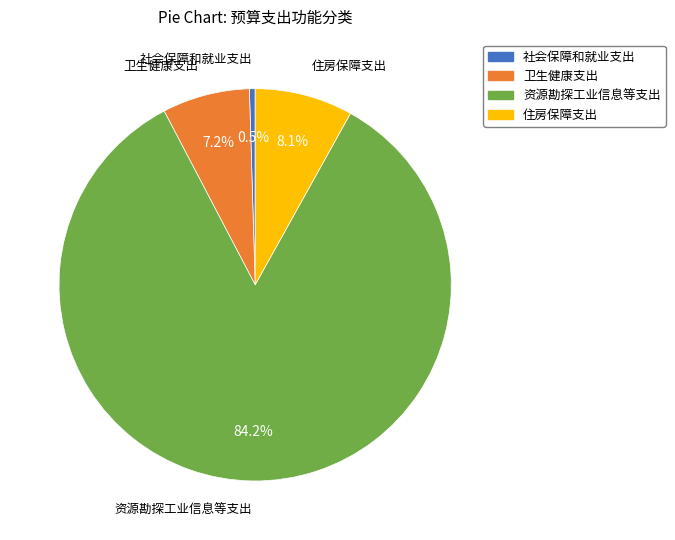

The 资源勘探工业信息等支出 slice represents 78% of the pie. True or false?

False